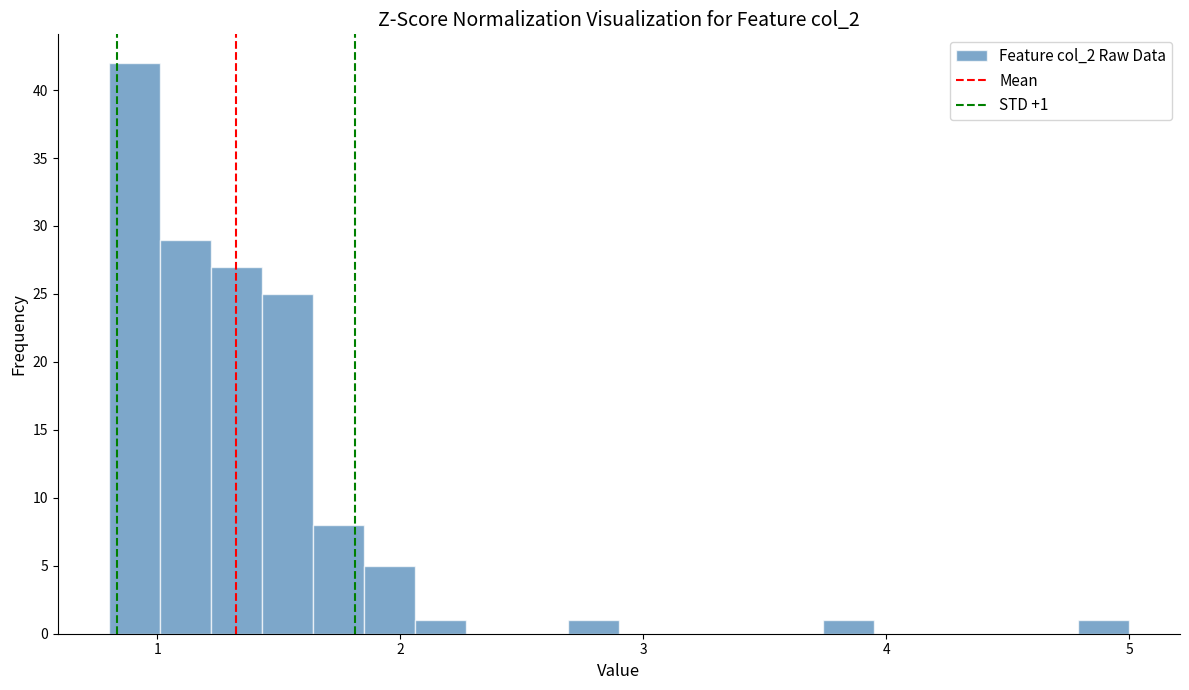

Around what value on the x-axis is the tallest bar? Give the approximate position of its centre, as read against the axis.

0.9